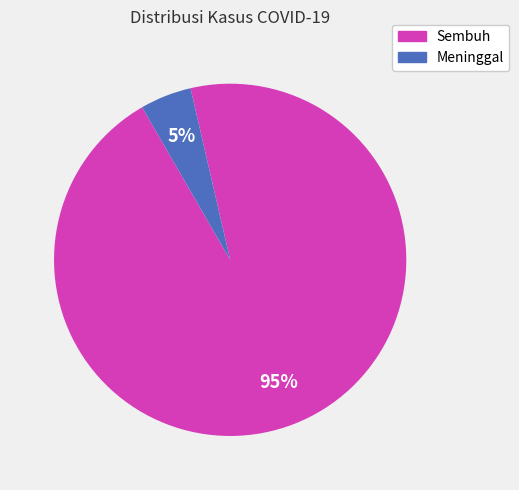

Is Meninggal the majority of the pie?

No